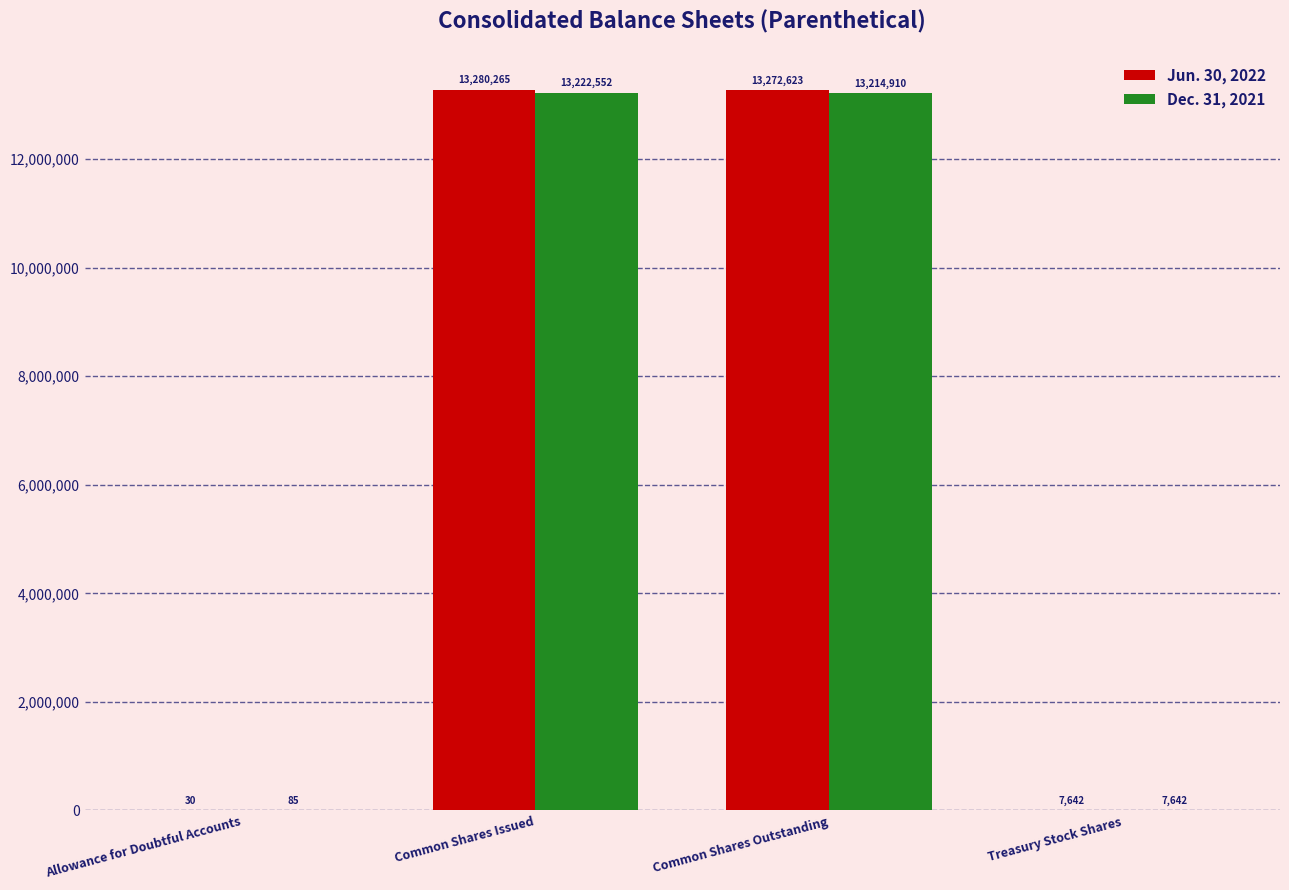

Are the bars grouped side by side (vs. stacked)?

Yes